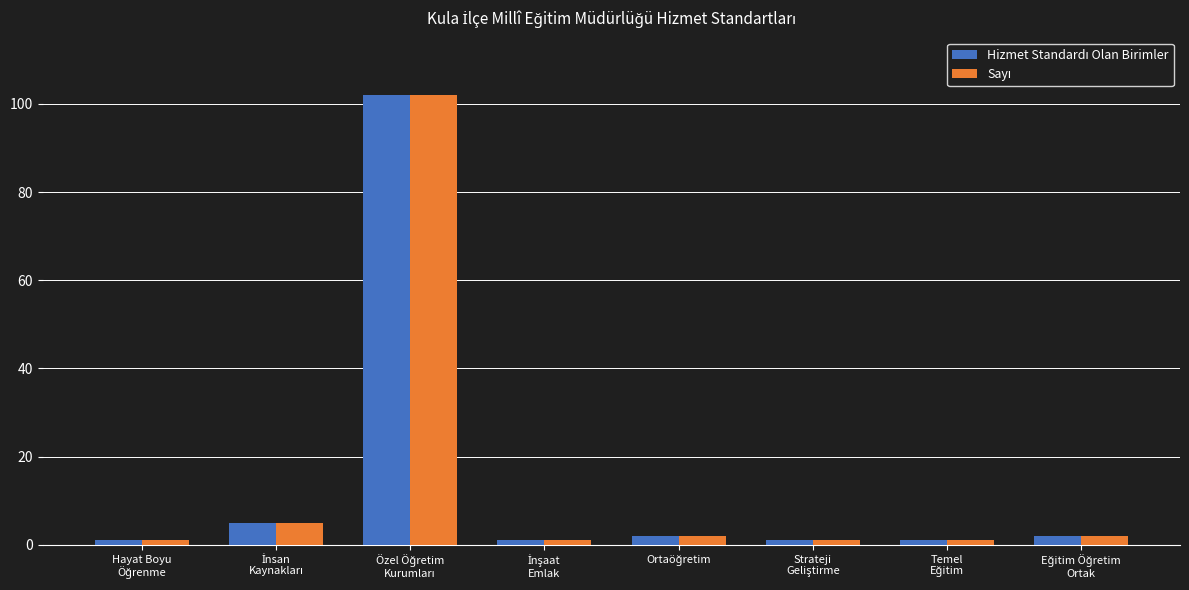

What is the greatest value displayed?

102